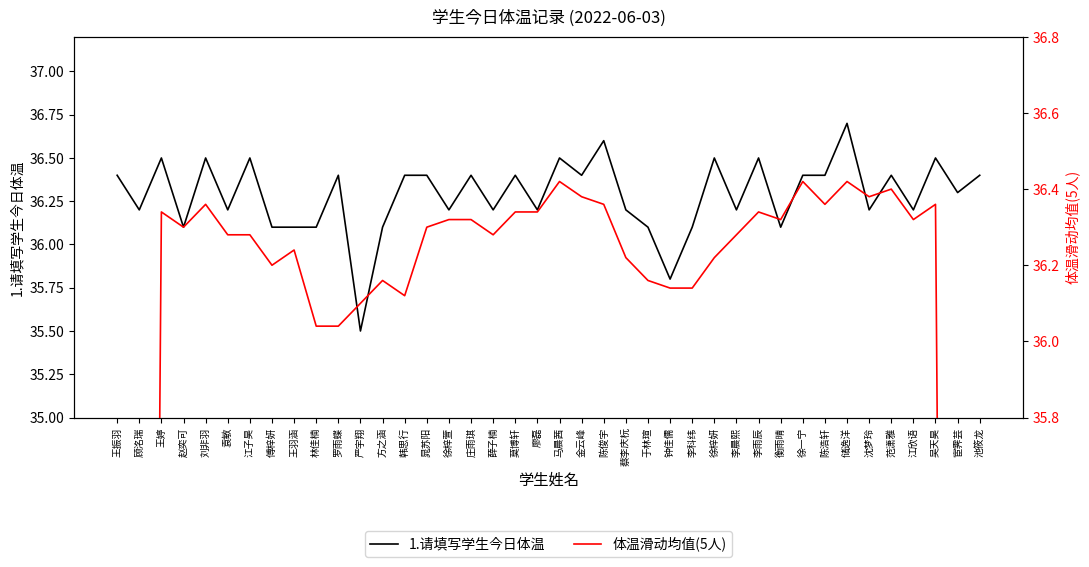

How many lines are shown in the chart?

2